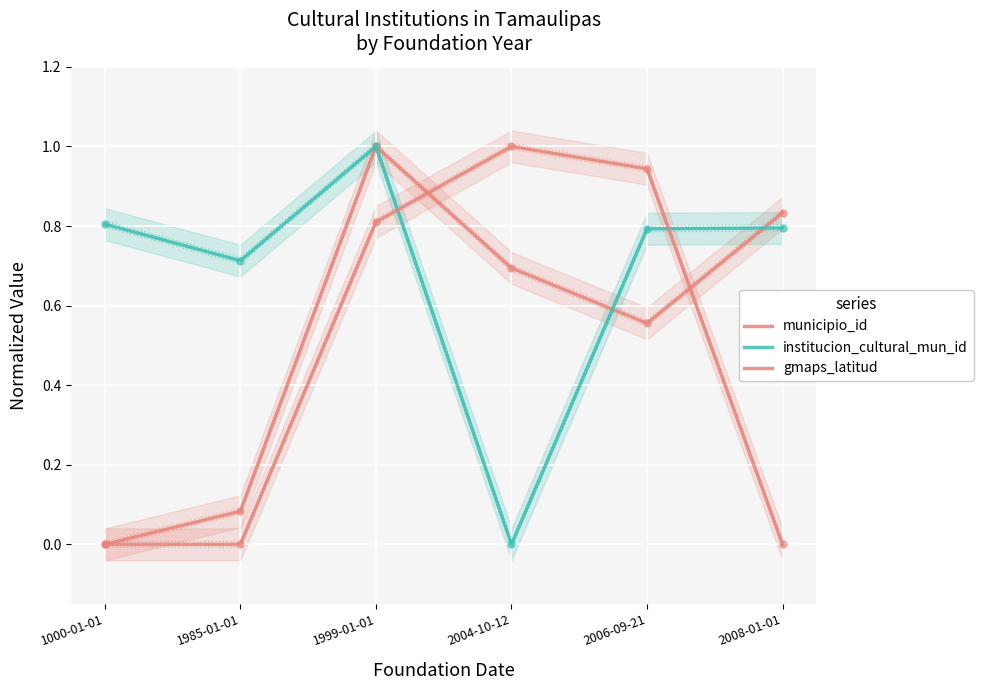

Which series reaches the minimum Y coordinate?

municipio_id